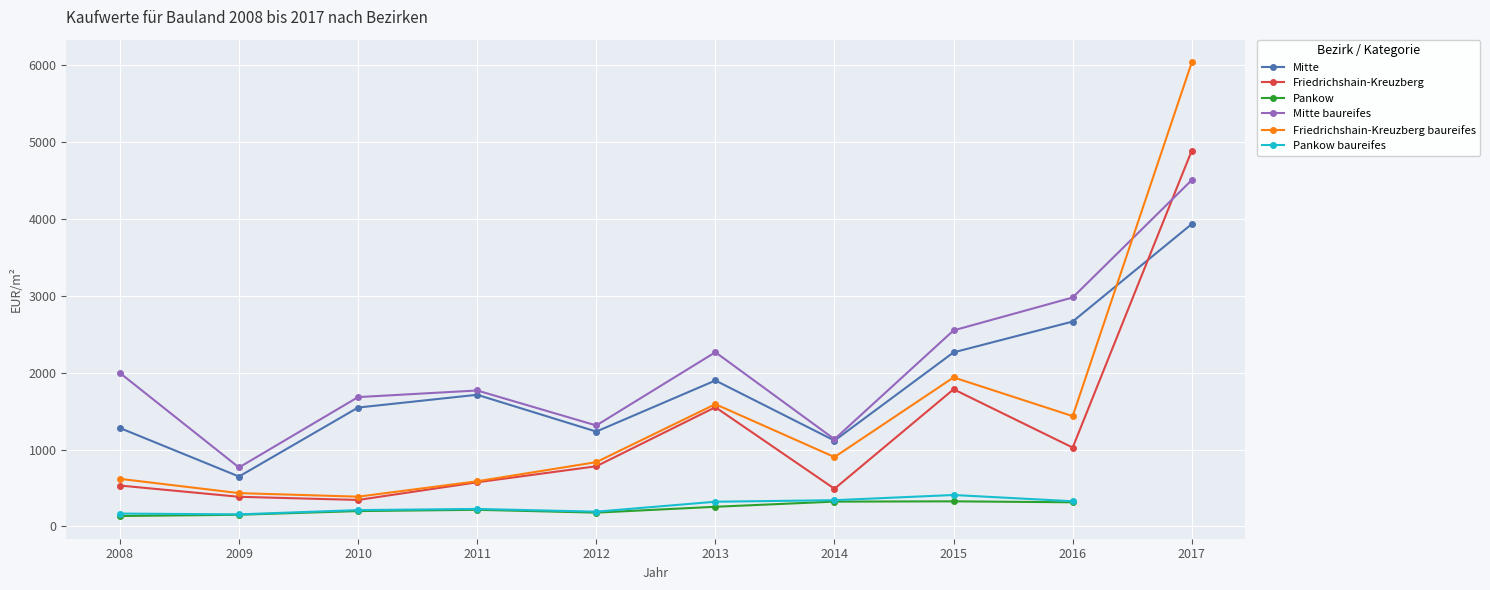

Between 2017 and 2009, which is larger?

2017